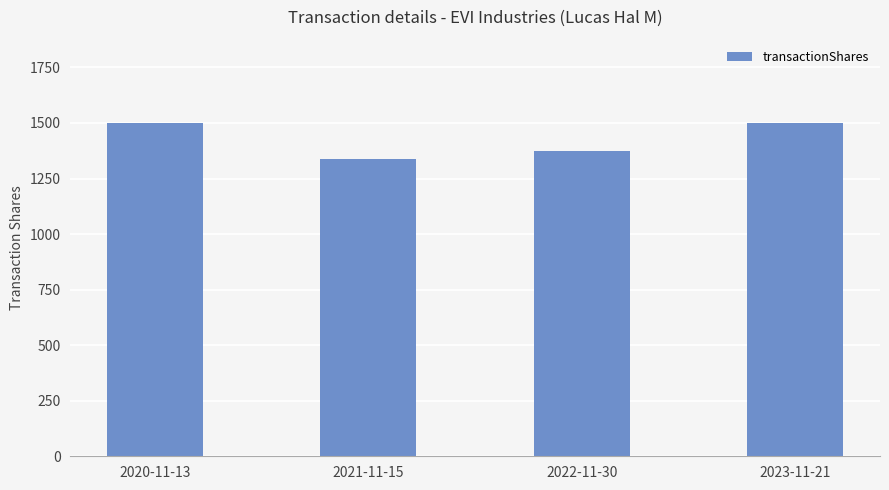

What is the minimum value shown in the chart?

1340